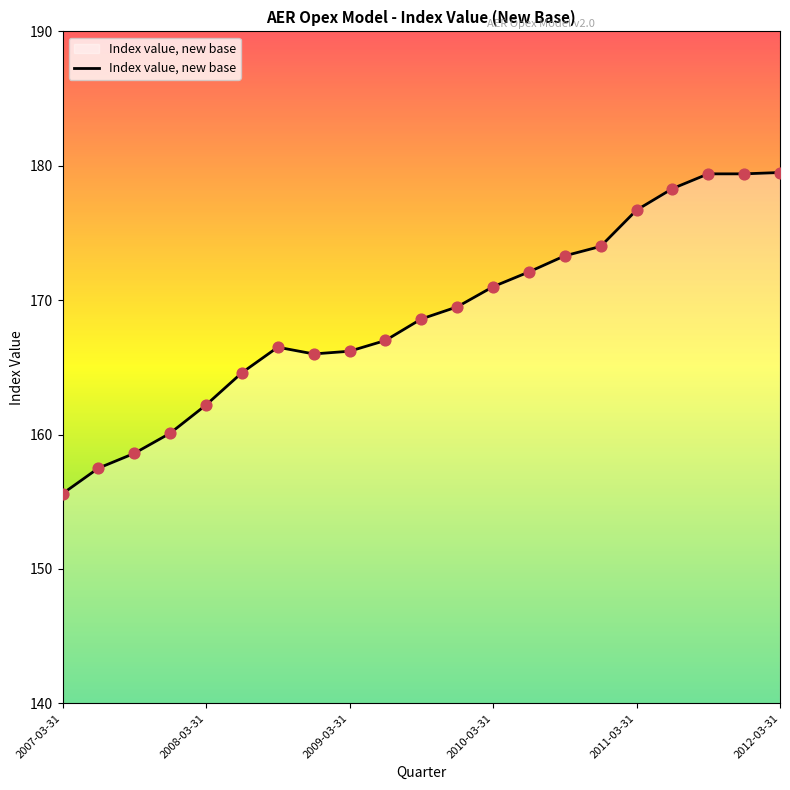

What is the smallest value displayed?

155.6